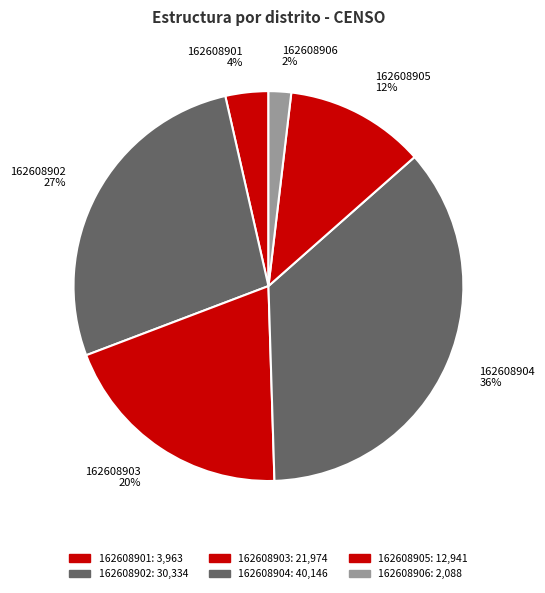

To the nearest percent, what is the average slice percentage?

17%